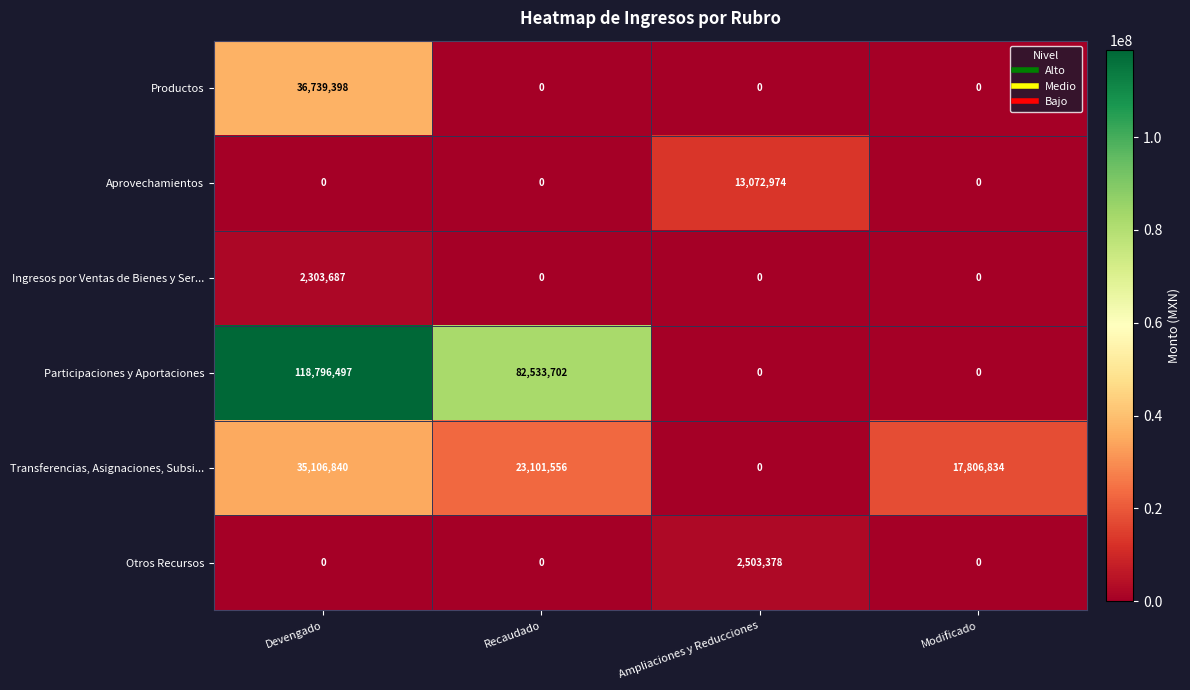

Which series has the largest total across all categories?

Participaciones y Aportaciones